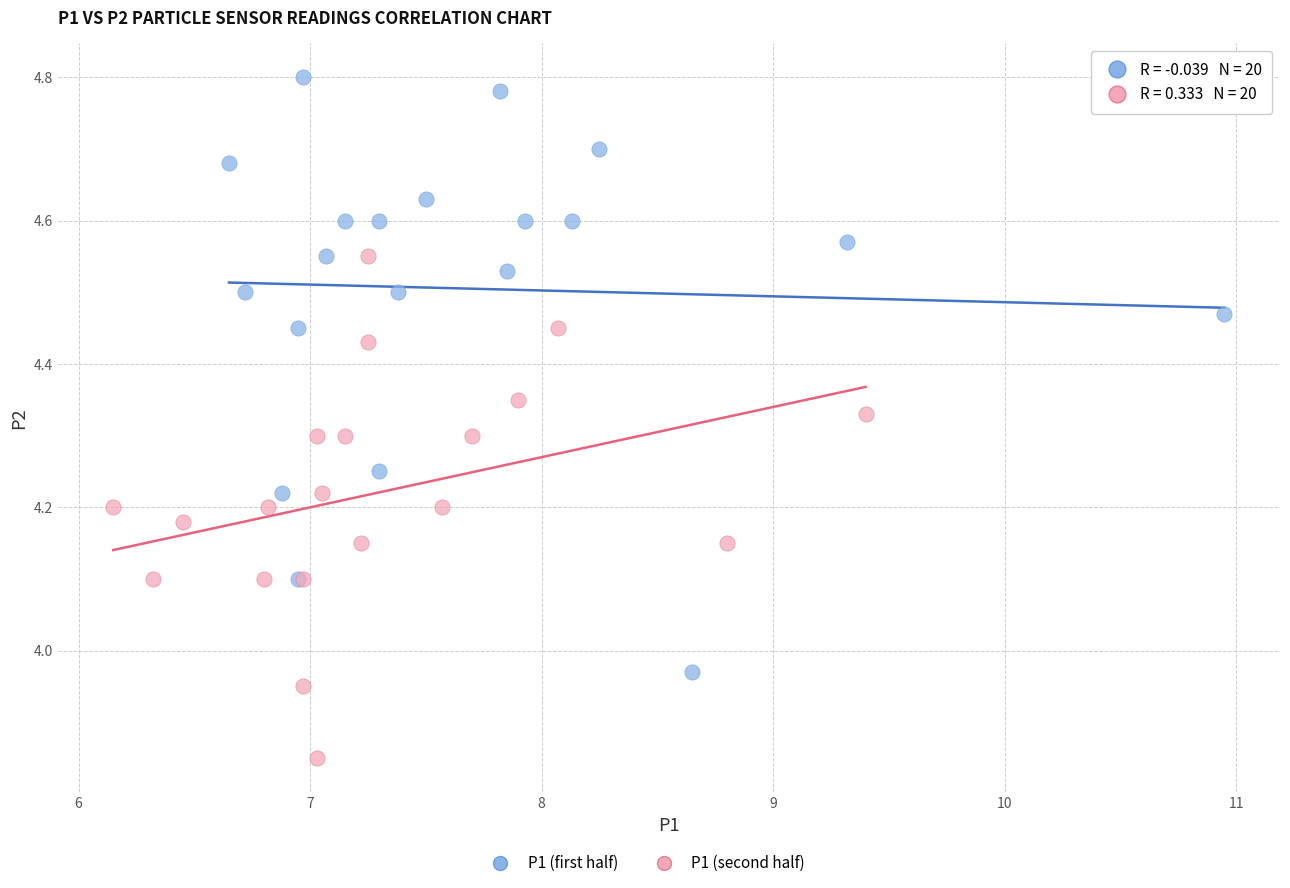

Which series has the largest Y range (max minus min)?

P1 (first half)